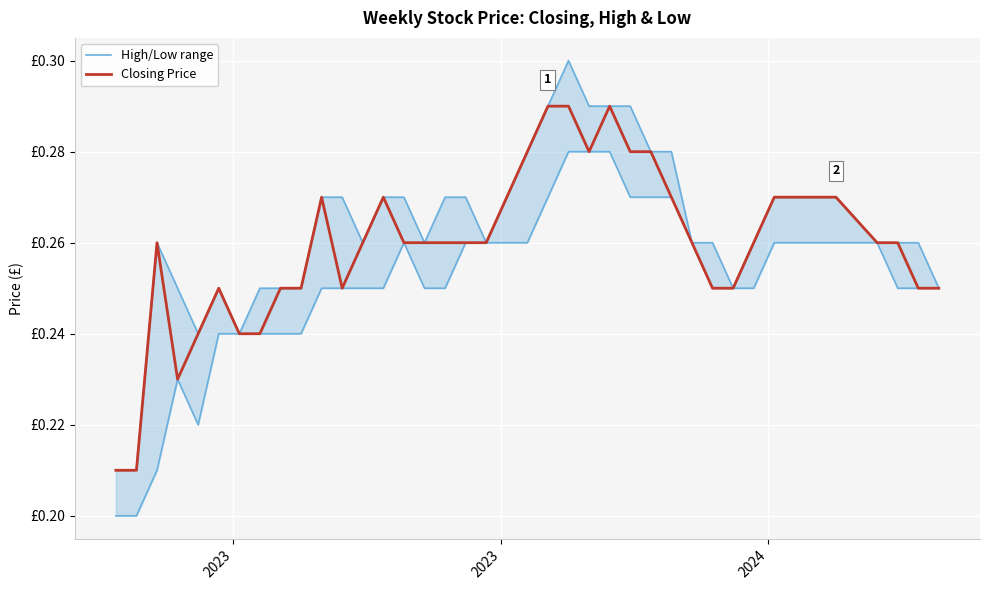

Is it true that High/Low range equals 0.4 at 4?

False